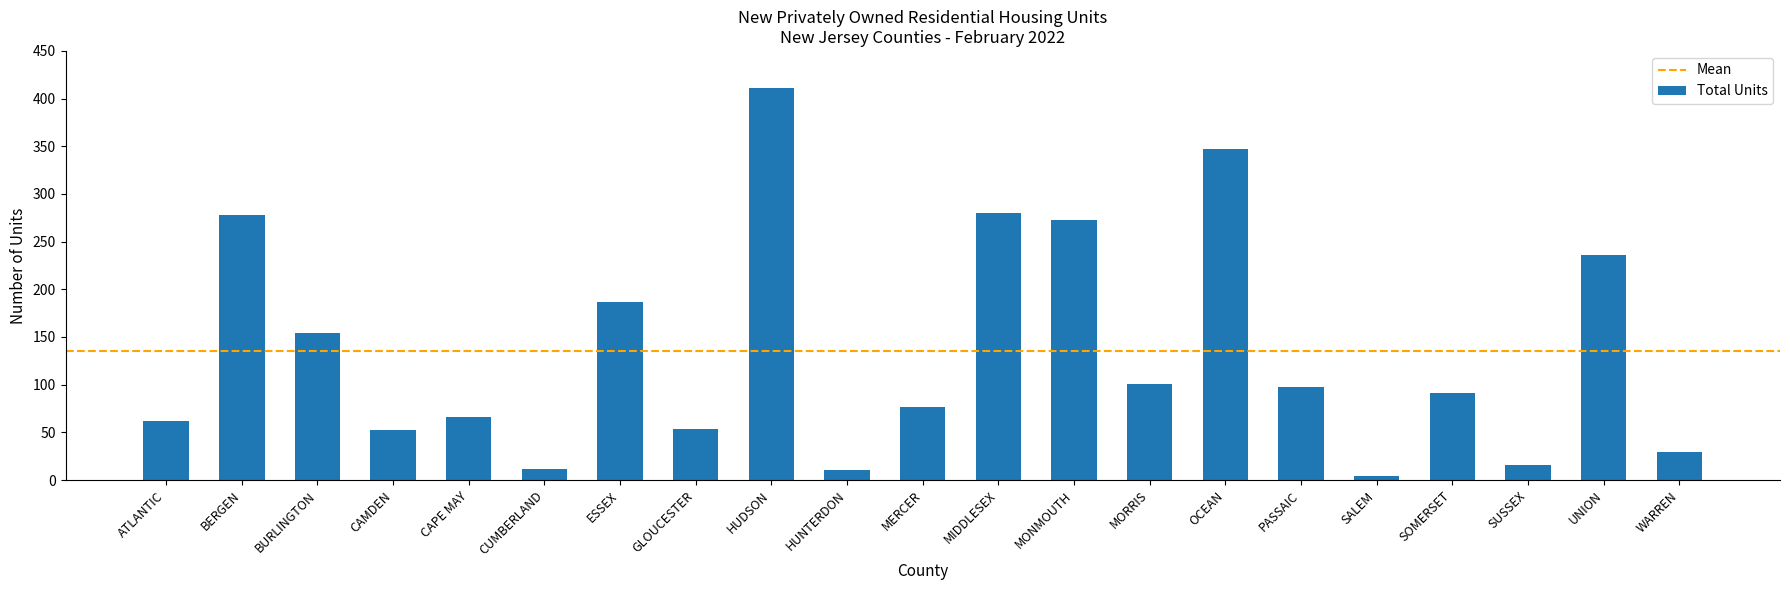

Which category has the highest value across all series?

HUDSON